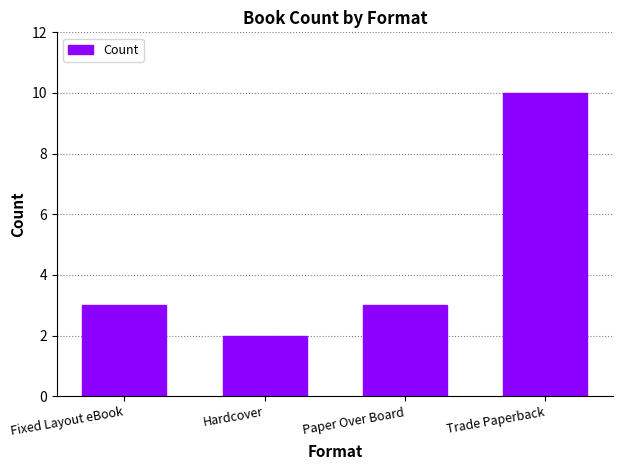

Reading left to right, transcribe all the data shown in this chart.

Fixed Layout eBook=3	Hardcover=2	Paper Over Board=3	Trade Paperback=10